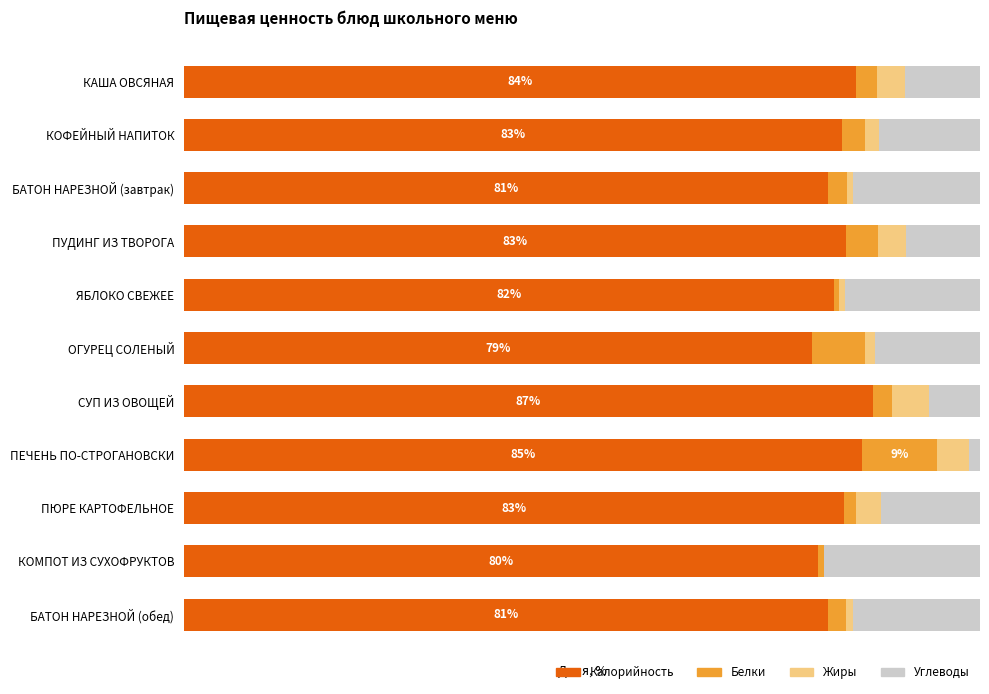

Where does the Углеводы series first go above 12?

КОФЕЙНЫЙ НАПИТОК